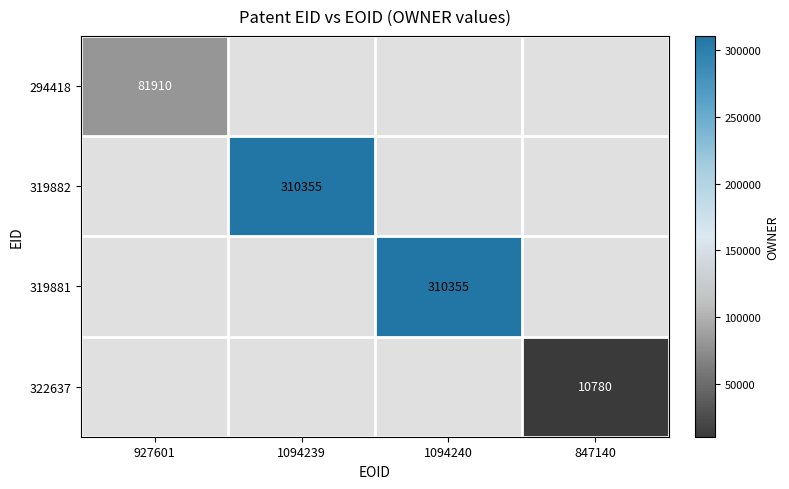

How many data points does each series have?

4